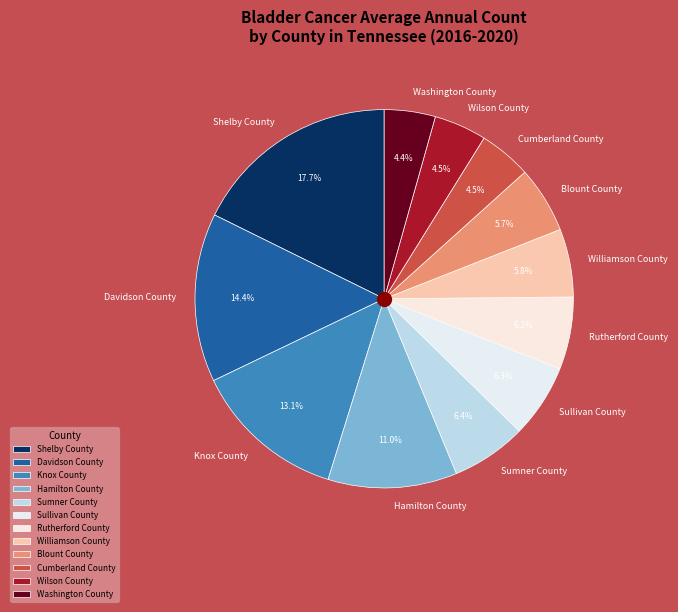

Is there a majority slice in this chart?

No